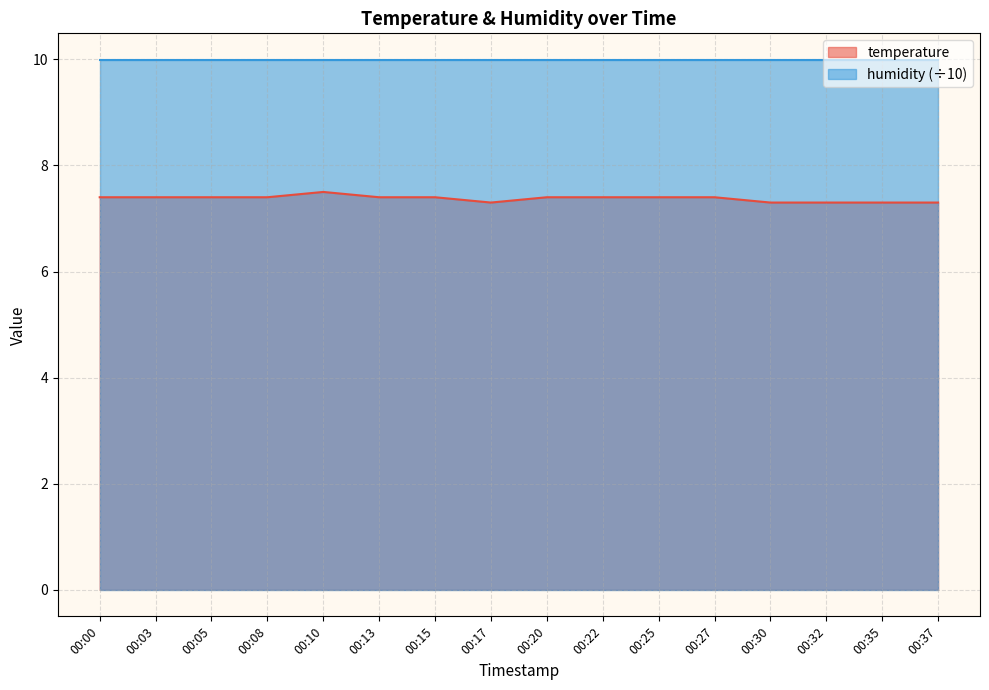

How many interior local valleys (lower than both neighbors) does the data have?

1